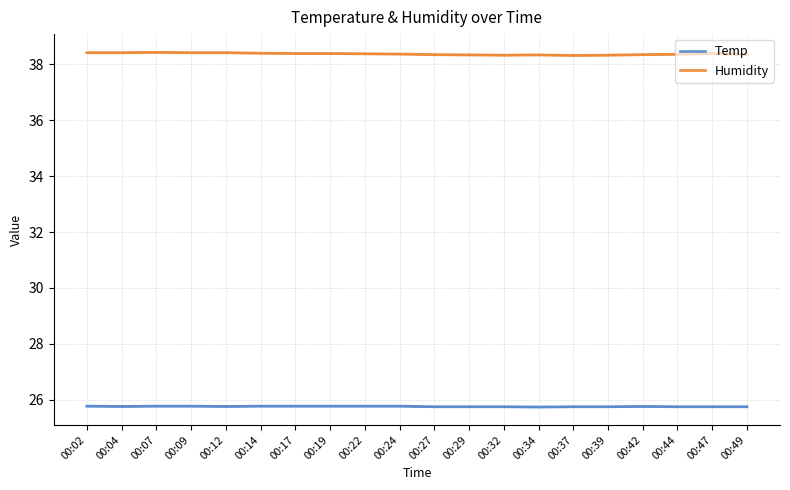

What is the difference between the highest and lowest values at 00:02?

12.7